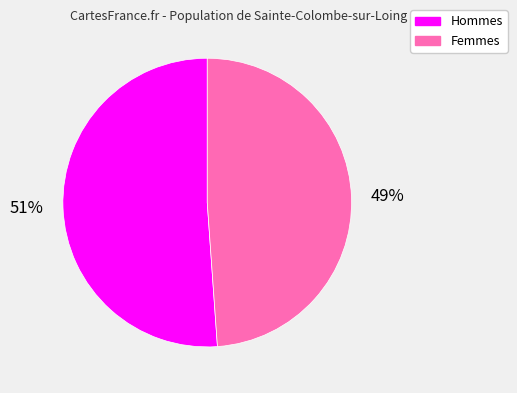

The Femmes slice represents 49% of the pie. True or false?

True